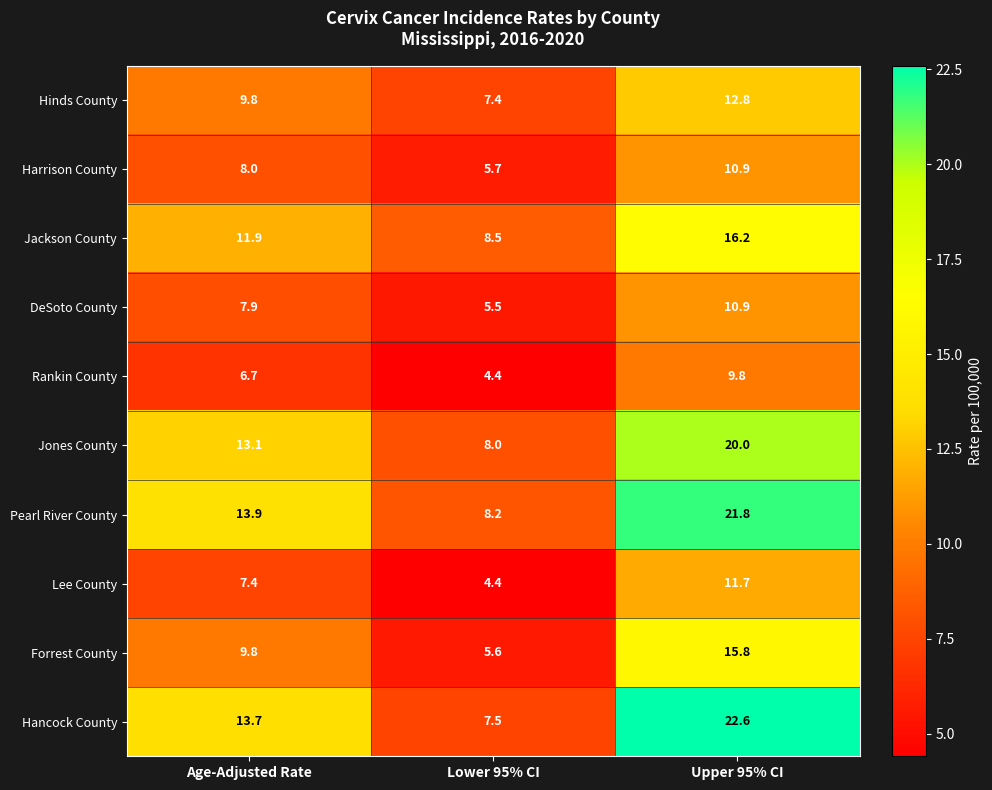

What is the total value across all series at Age-Adjusted Rate?

102.2